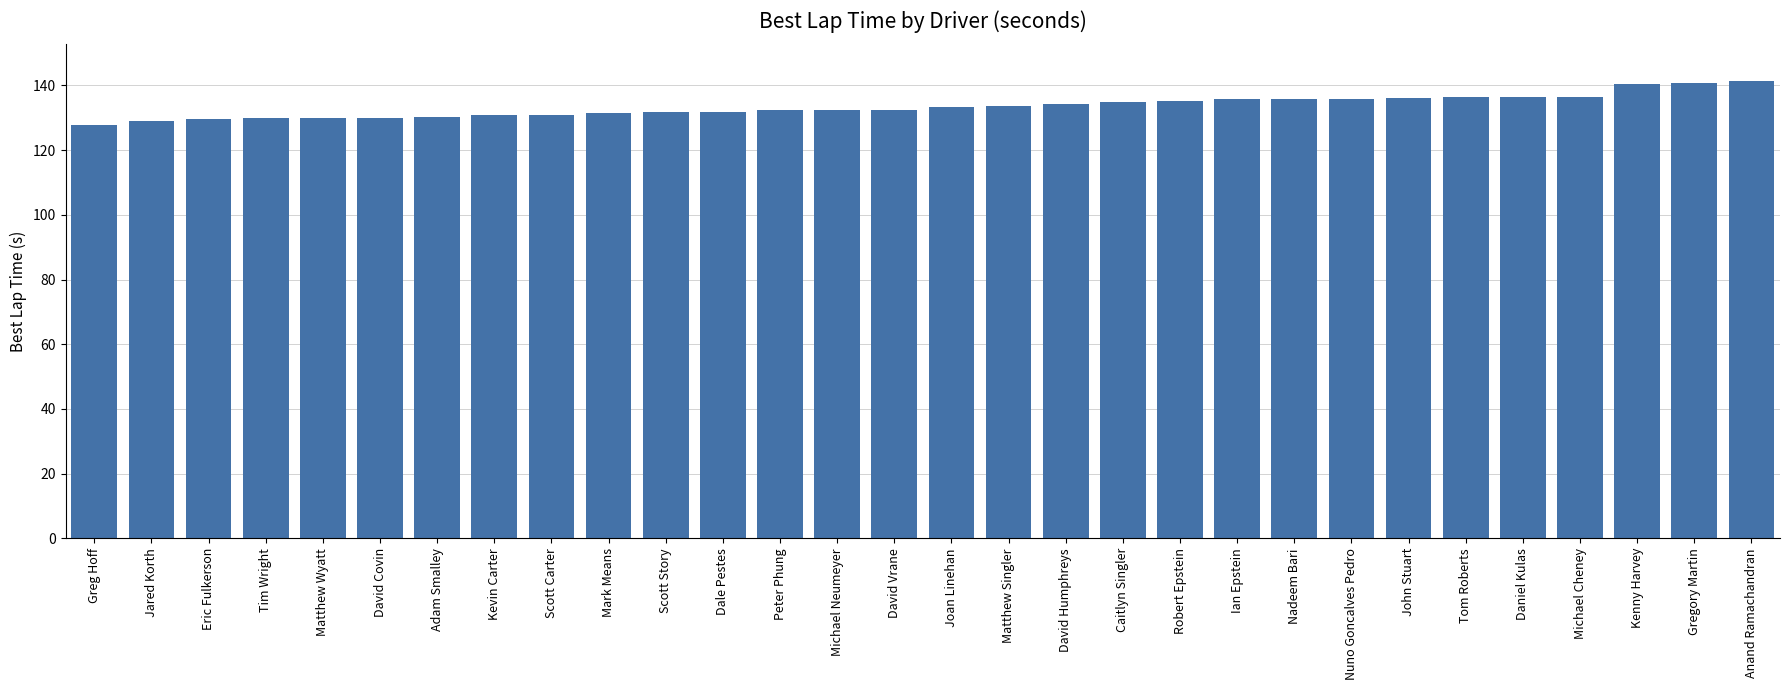

At which label does the data first exceed 133?

Joan Linehan